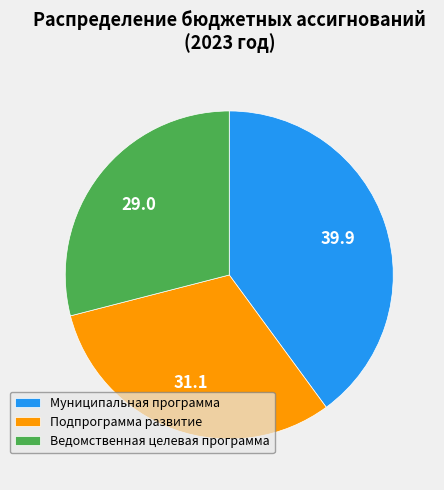

How many slices are in this pie chart?

3